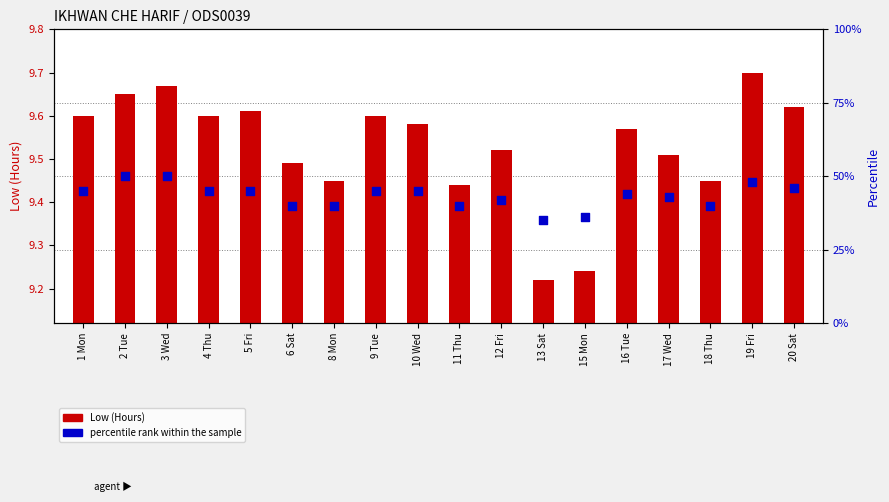

At how many categories does at least one series exceed 28?

18